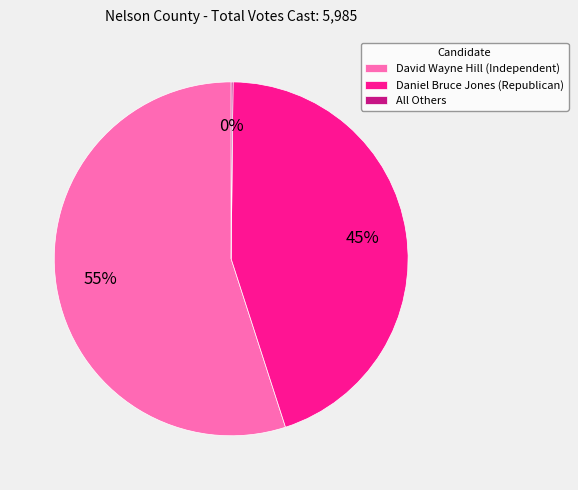

To the nearest percent, what percentage of the pie is Daniel Bruce Jones (Republican)?

45%